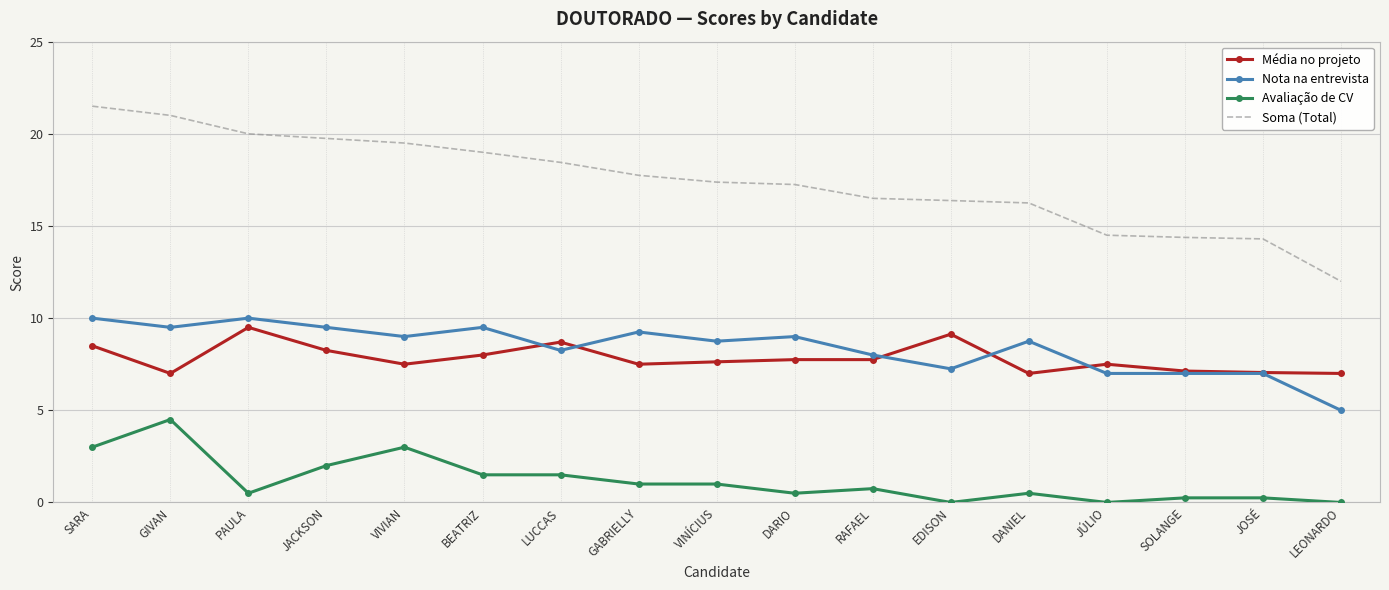

Rank the series at LUCCAS from highest to lowest value.

Soma (Total), Média no projeto, Nota na entrevista, Avaliação de CV